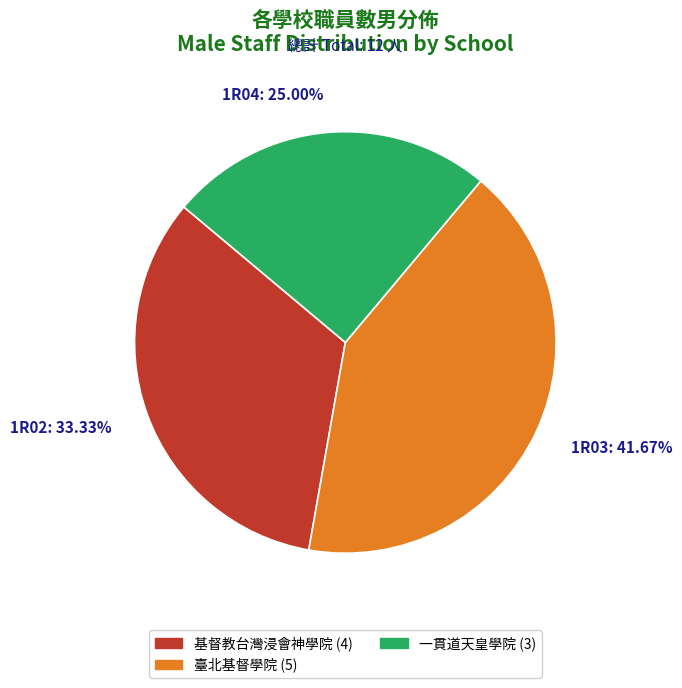

To the nearest percent, what portion does 1R03 represent?

42%